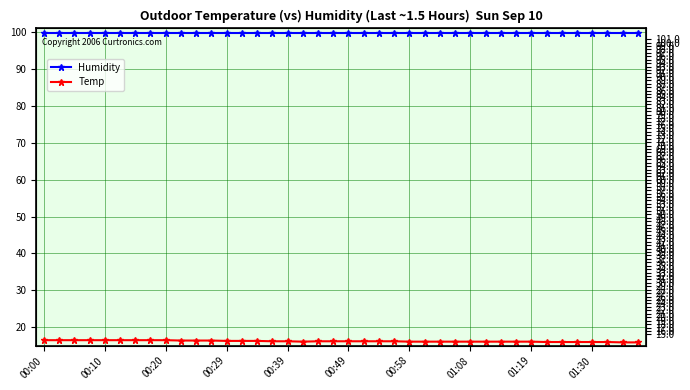

True or false: Temp and Humidity intersect in this chart.

False